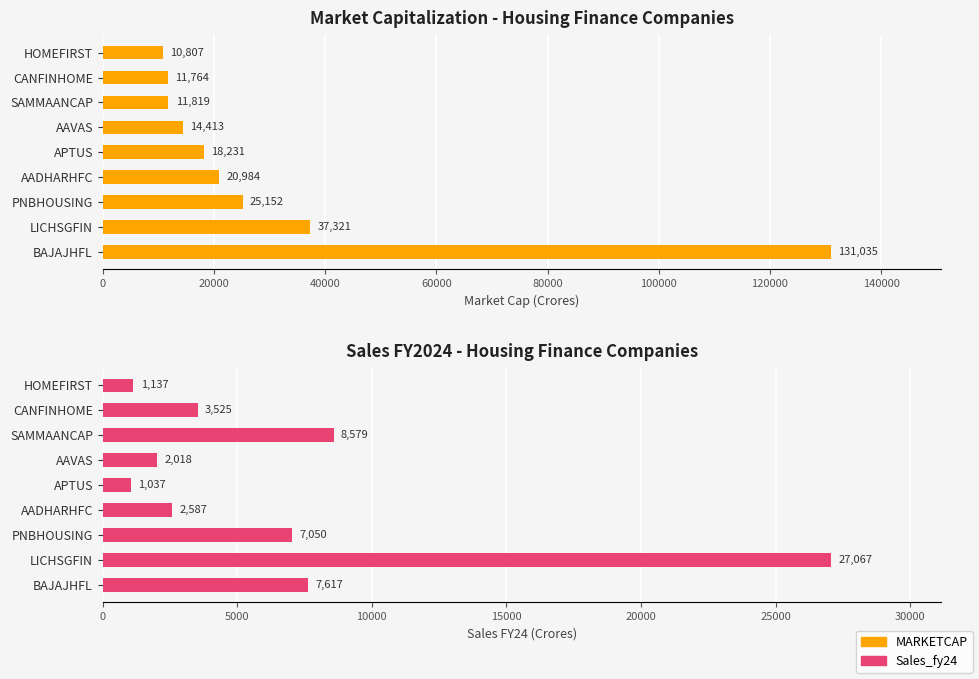

What is the spread (max minus min) of values at AAVAS?

12395.0